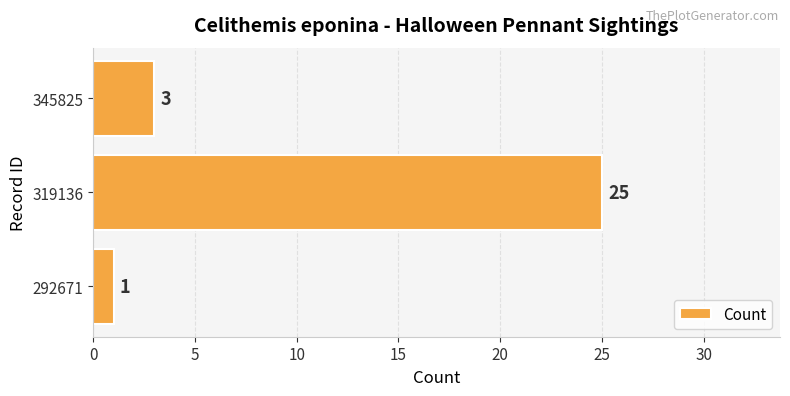

At which label is the value closest to 13?

345825